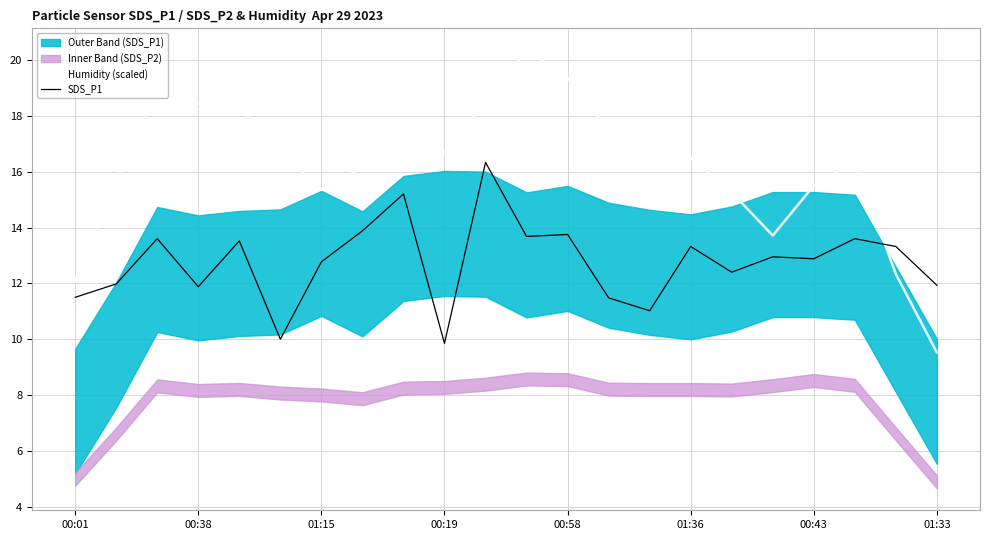

At which label does Humidity (scaled) reach its minimum?

01:33